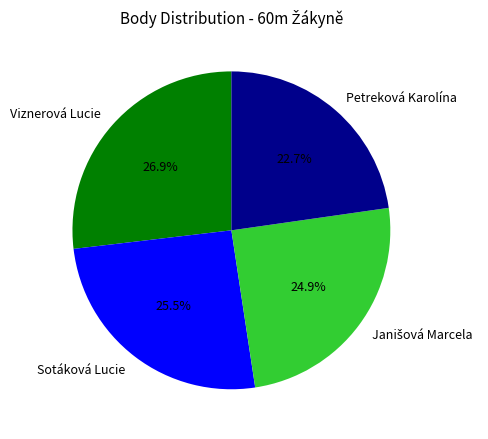

Is Sotáková Lucie the majority of the pie?

No